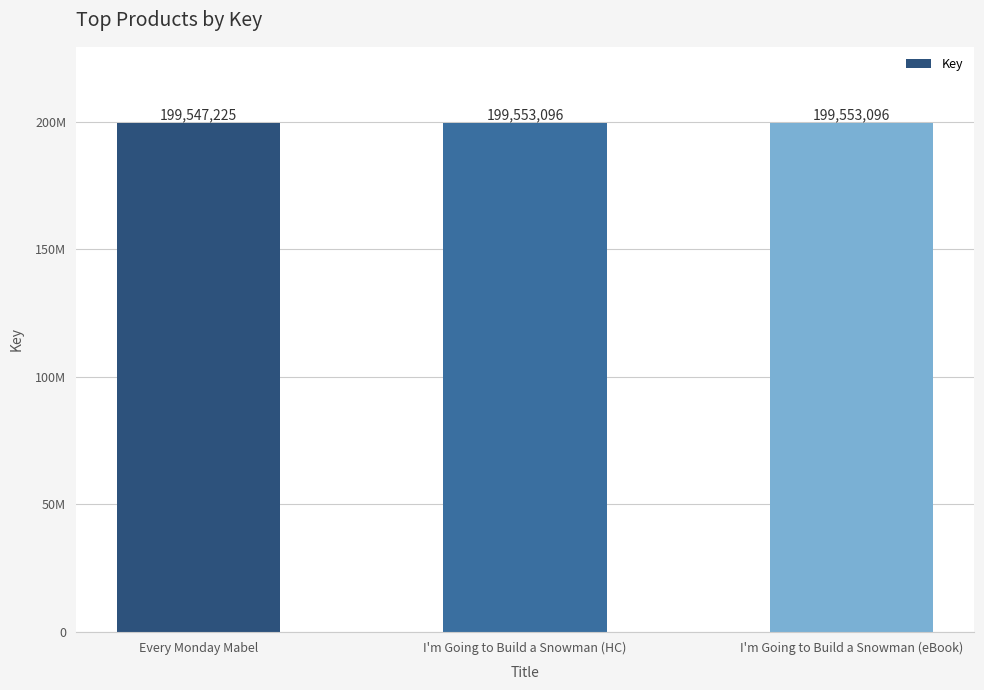

True or false: the data shows 199553096 at I'm Going to Build a Snowman (HC).

True